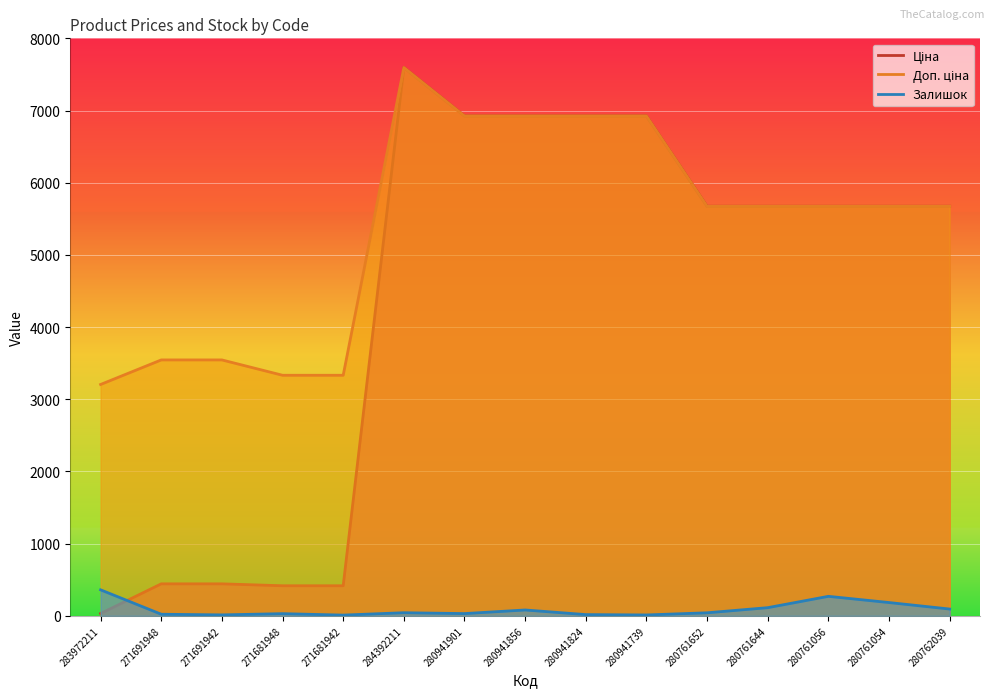

What is the difference between the highest and lowest values at 284392211?

7553.5